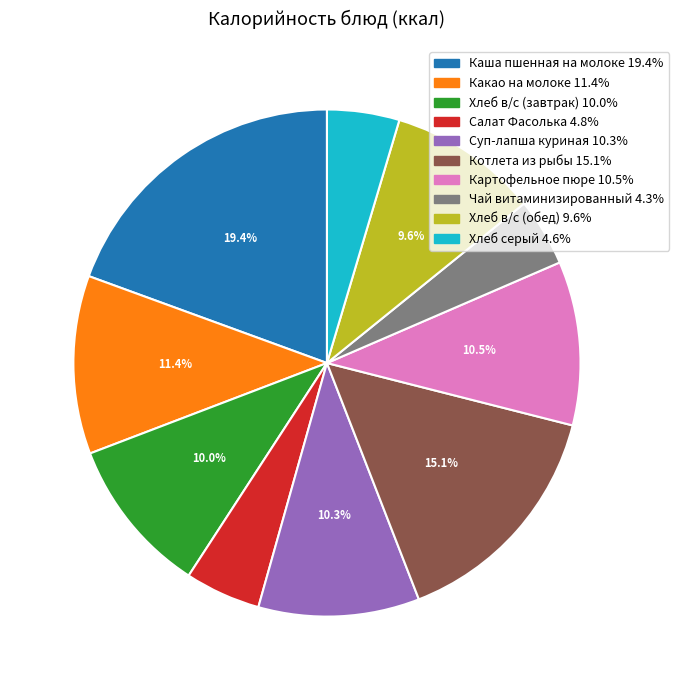

Do Чай витаминизированный and Хлеб в/с (обед) together represent more than half of the pie?

No